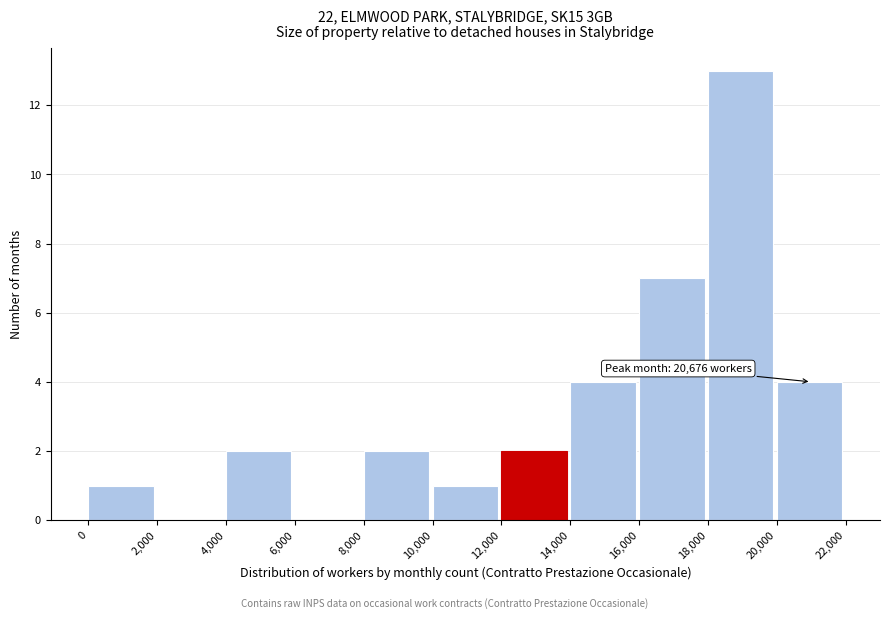

Over which range of the x-axis is the bar tallest?

18,000 to 20,000